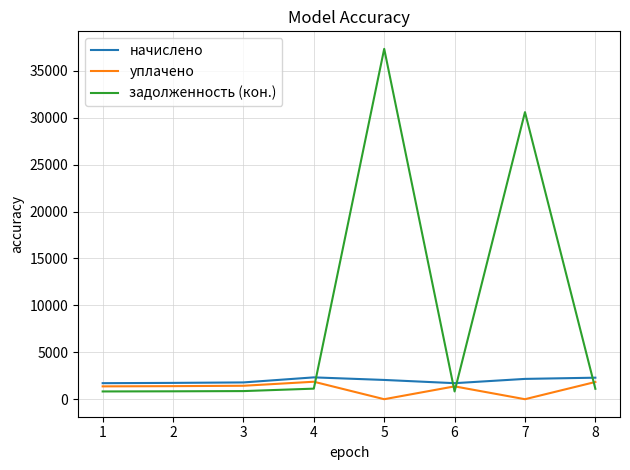

How many values in the начислено series exceed 2052?

4